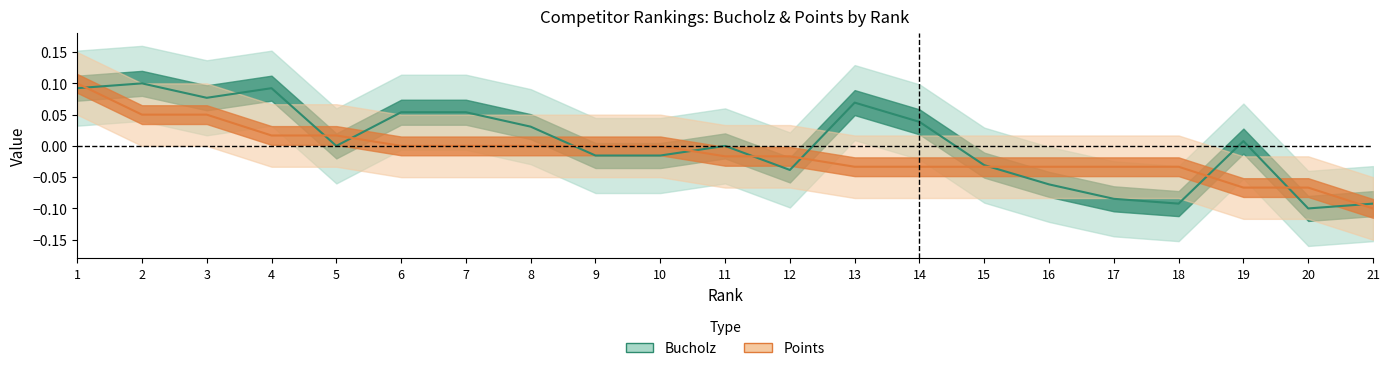

What is the maximum value shown in the chart?

0.1